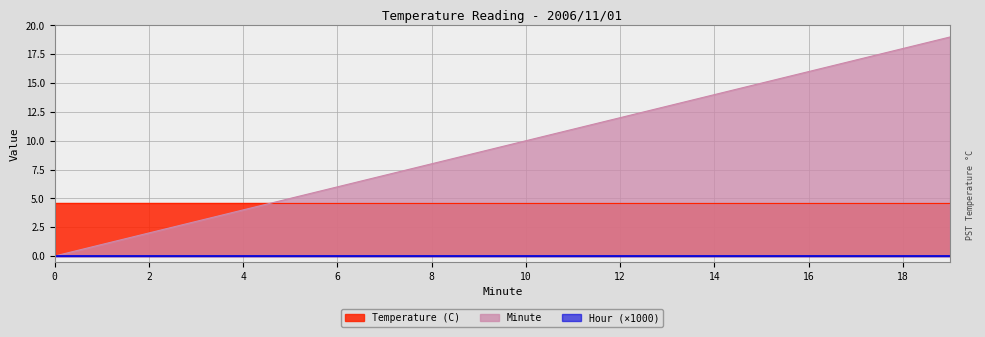

List the series in order of their overall mean, highest first.

Minute, Temperature (C), Hour